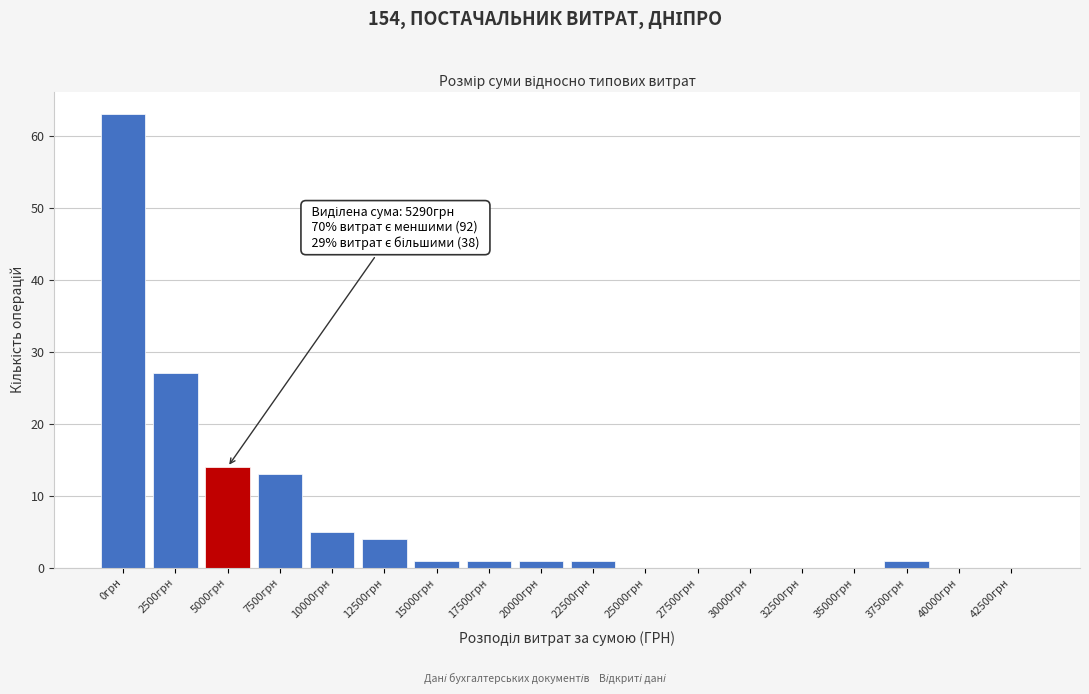

Reading right to left, transcribe all the data shown in this chart.

42500грн=0	40000грн=0	37500грн=1	35000грн=0	32500грн=0	30000грн=0	27500грн=0	25000грн=0	22500грн=1	20000грн=1	17500грн=1	15000грн=1	12500грн=4	10000грн=5	7500грн=13	5000грн=14	2500грн=27	0грн=63